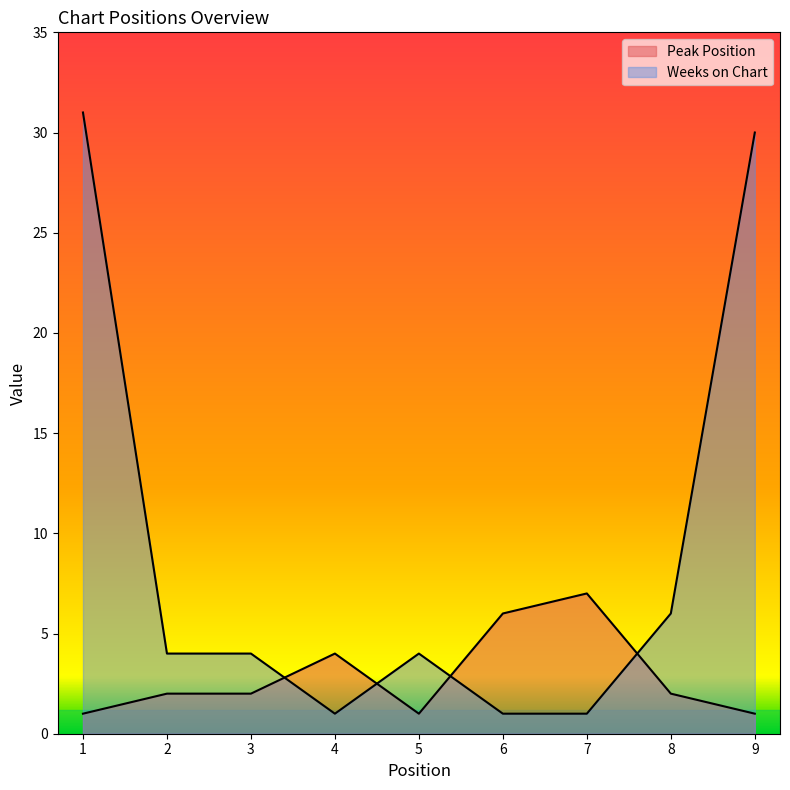

Where is Peak Position nearest to the value 4?

4